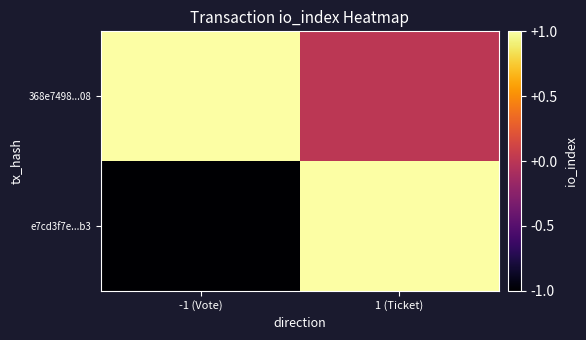

At which category is the sum across all series the highest?

1 (Ticket)